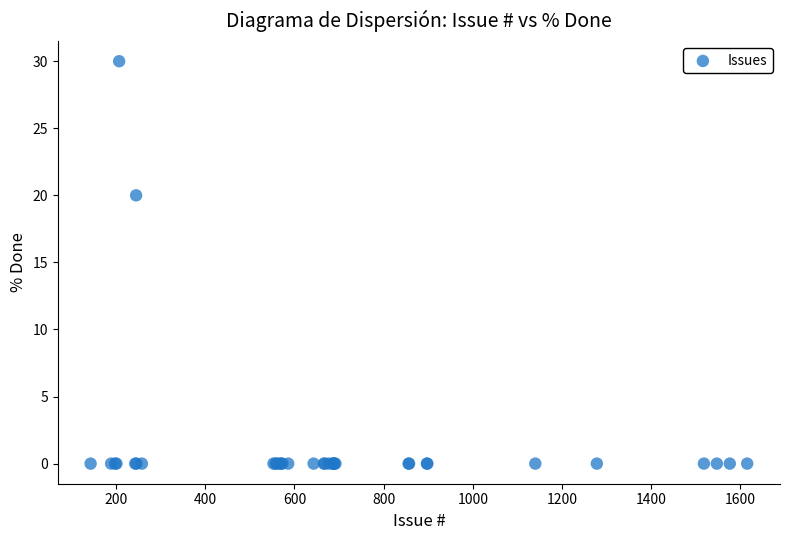

What Y value in the scatter plot is closest to 15?

20